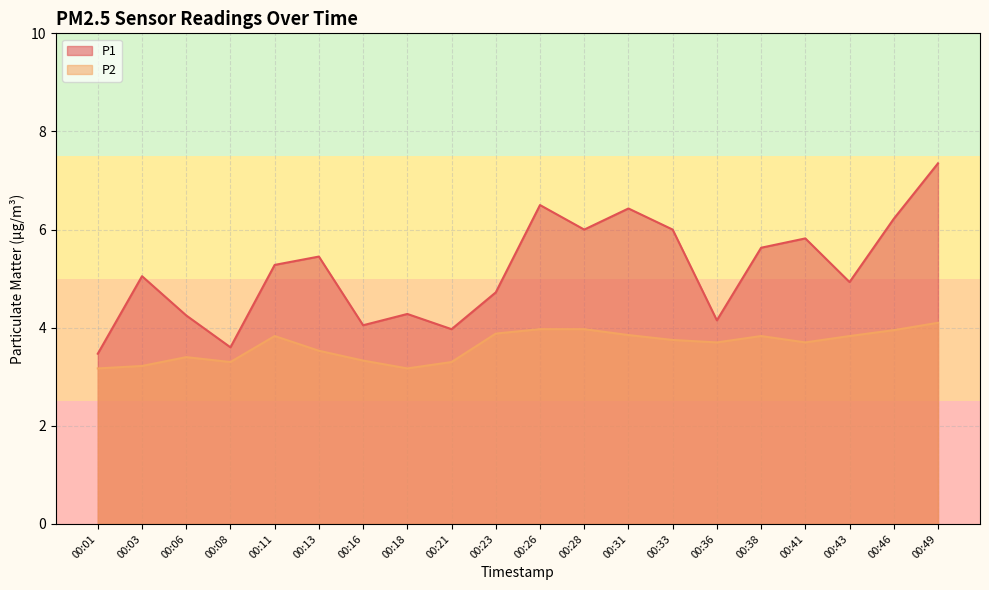

How many interior local peaks does the P2 series have?

3